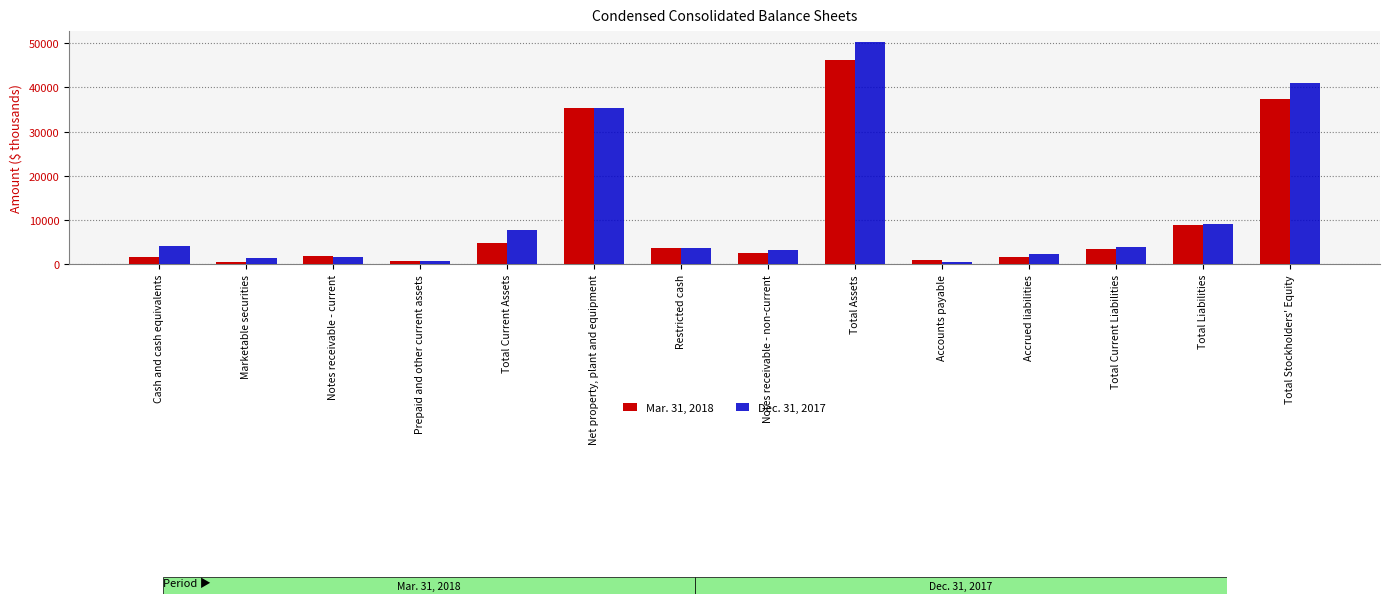

Count the number of data series in this chart.

2